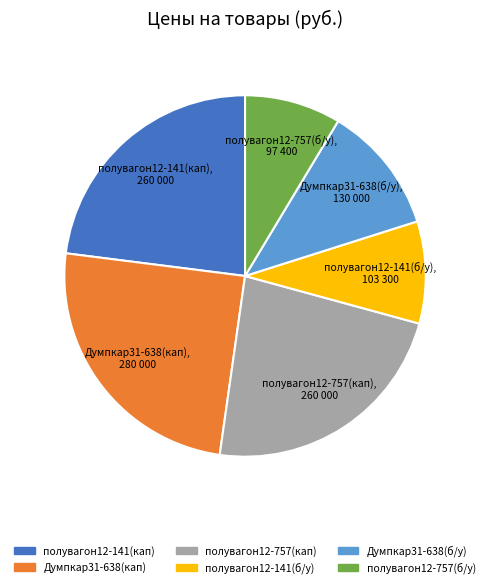

Is there a majority slice in this chart?

No